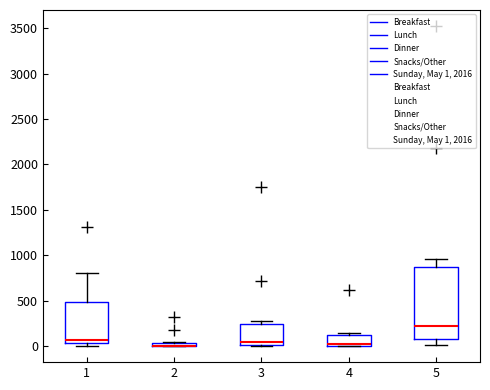

Comparing the boxes themselves (not the whiskers), which one is the tallest?

5